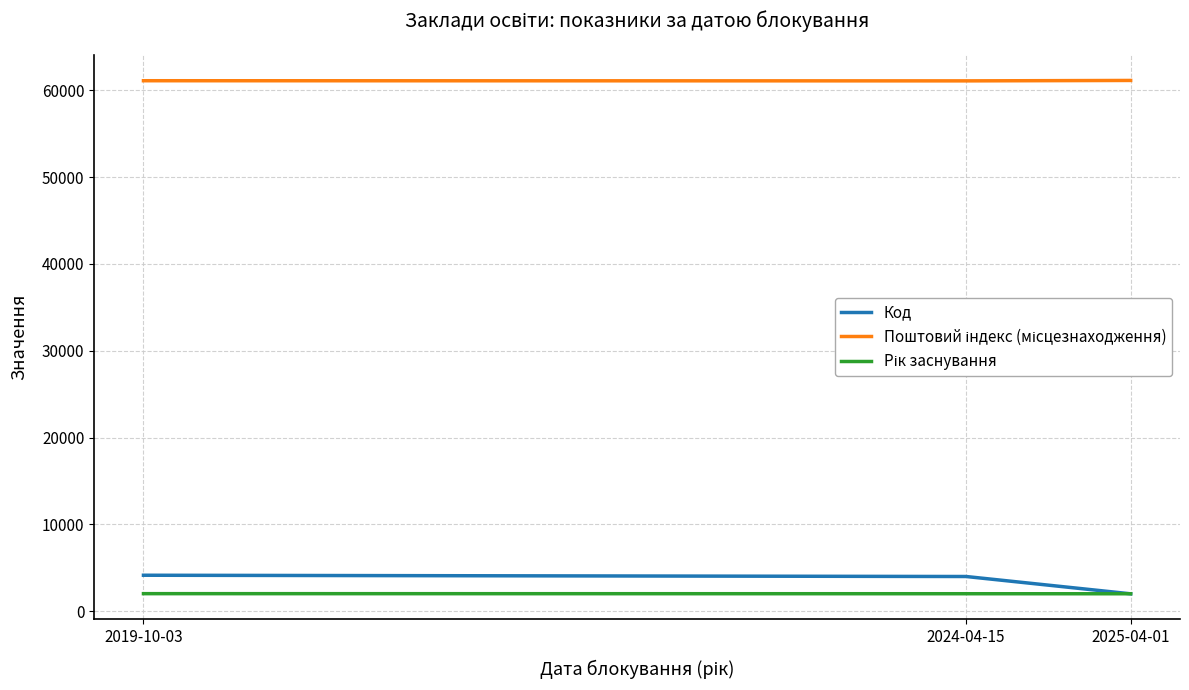

What is the maximum value for Код?

4134